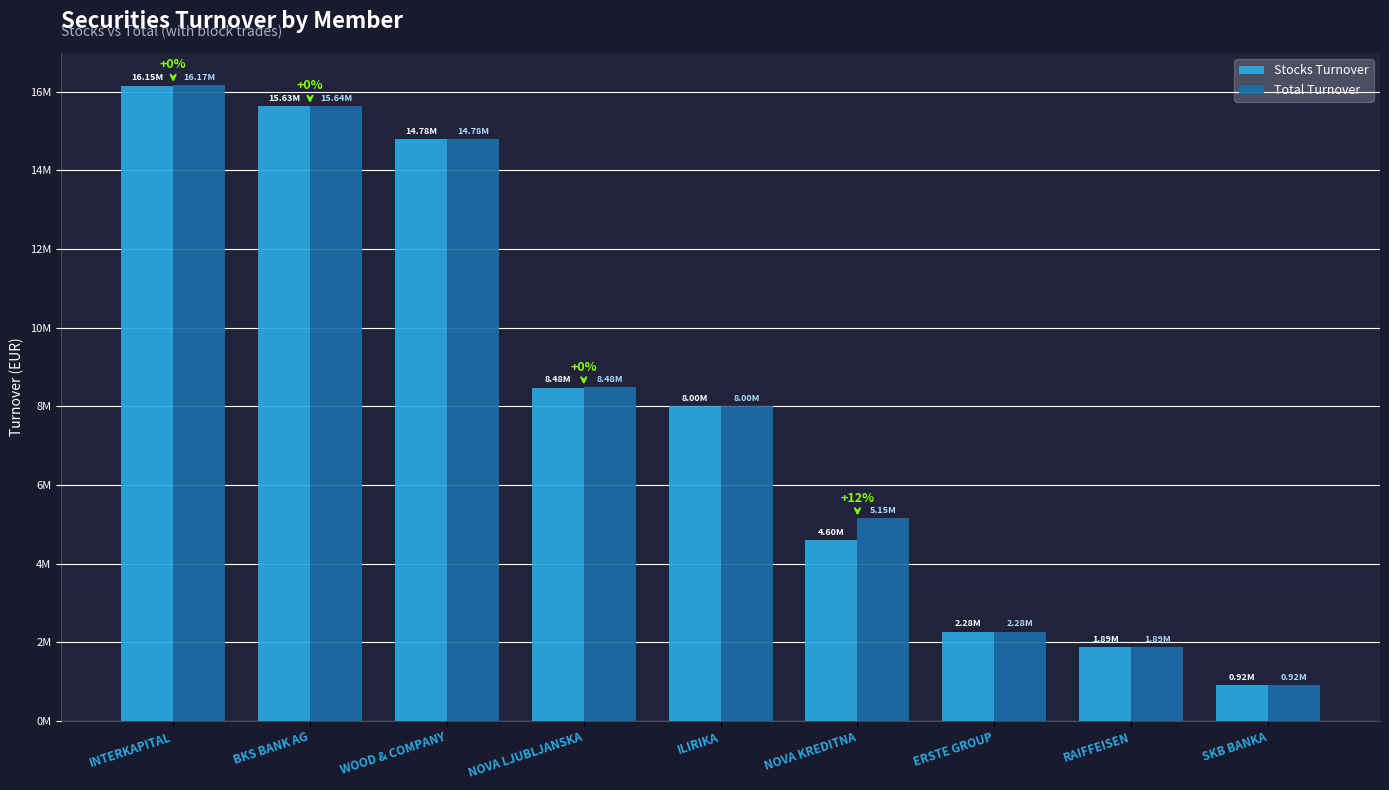

List the series in order of their overall mean, highest first.

Total Turnover, Stocks Turnover